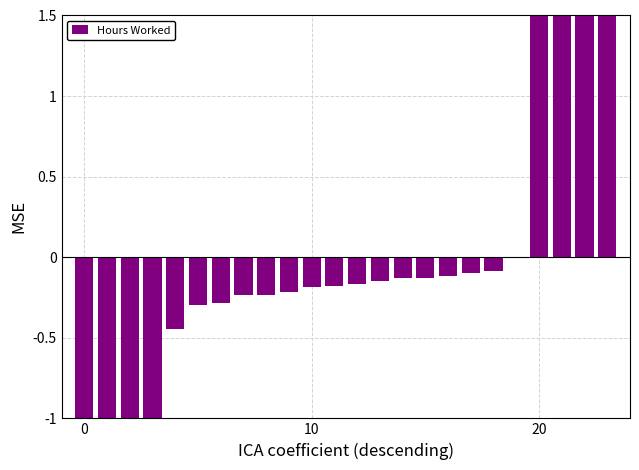

Reading left to right, what are all the values shown in this chart?

-2.3	-2.0	-1.9	-1.8	-0.4	-0.3	-0.3	-0.2	-0.2	-0.2	-0.2	-0.2	-0.2	-0.1	-0.1	-0.1	-0.1	-0.1	-0.1	-0.0	2.7	2.7	2.7	3.0